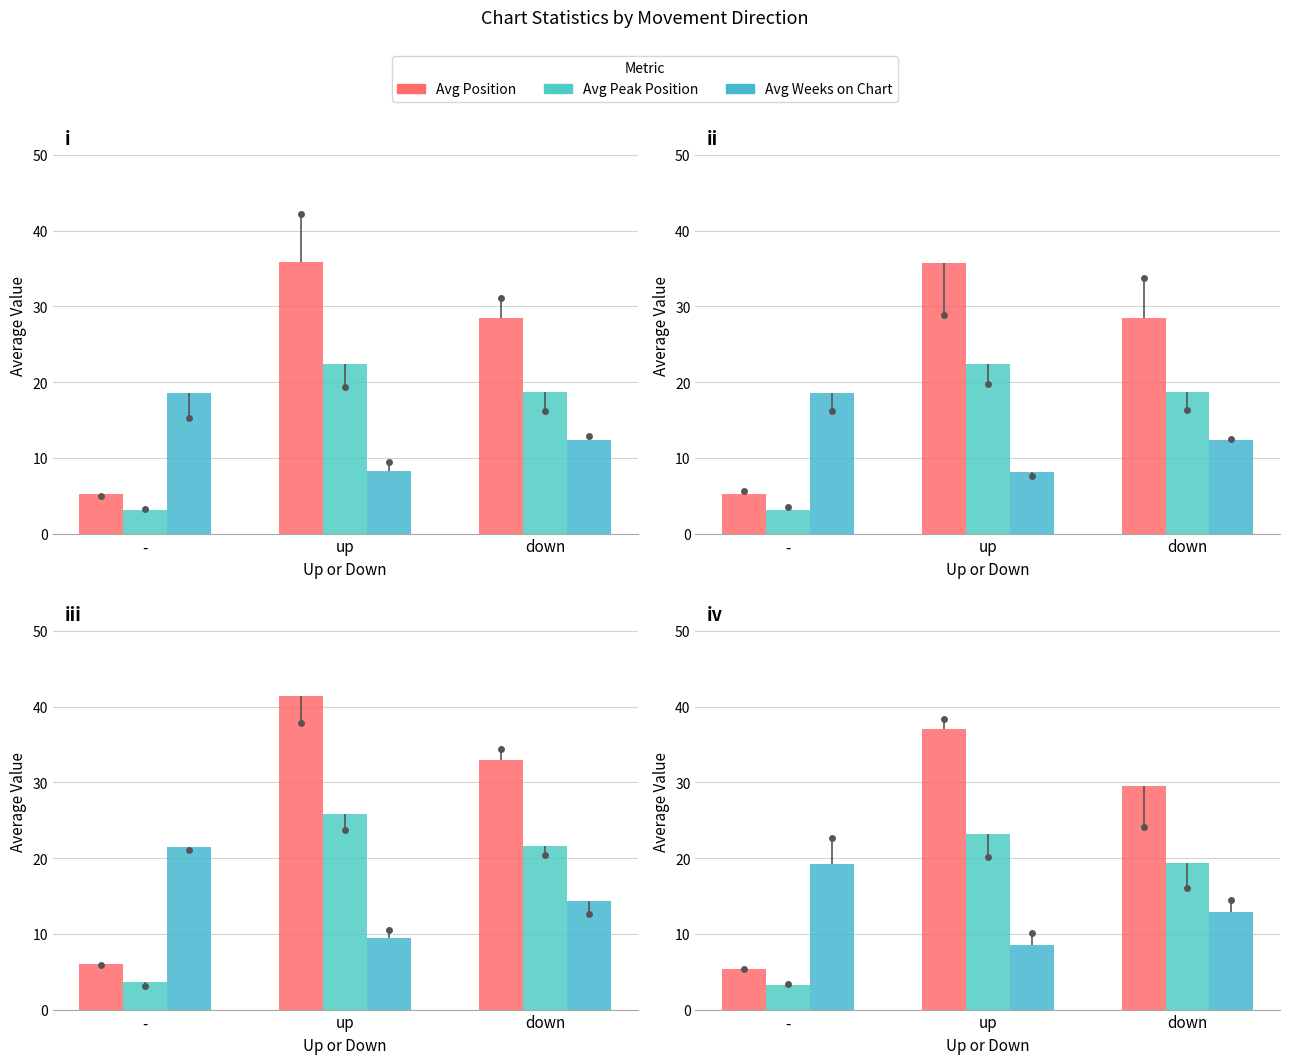

At which label is Avg Peak Position closest to 13?

down